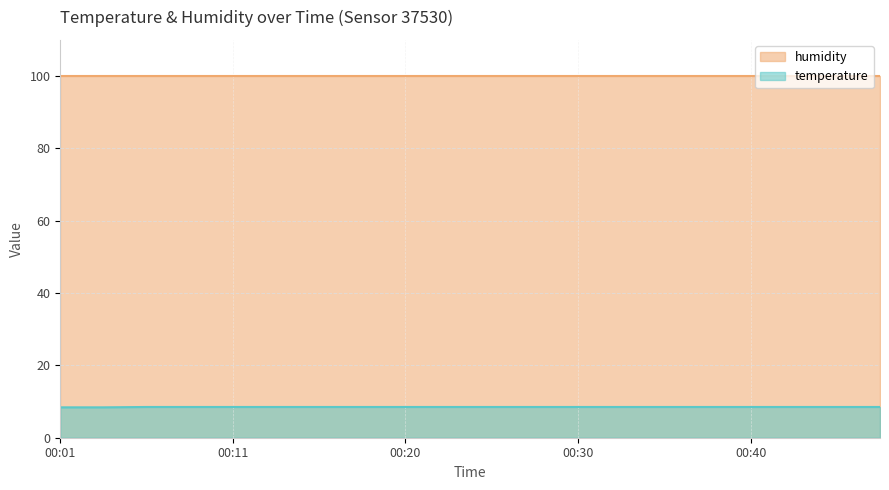

Where is the data nearest to the value 8?

00:01